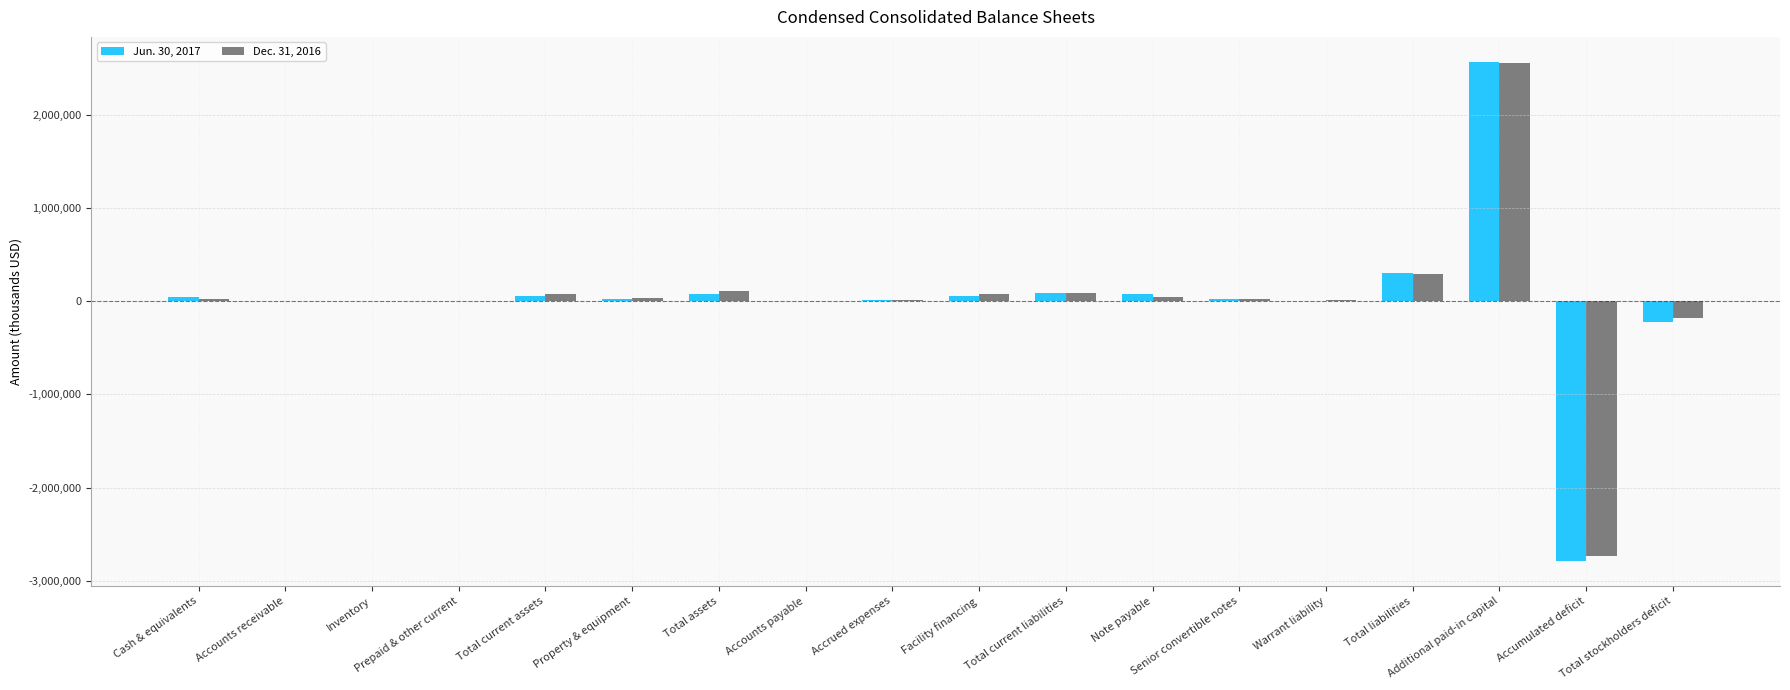

How many groups of bars are there?

18